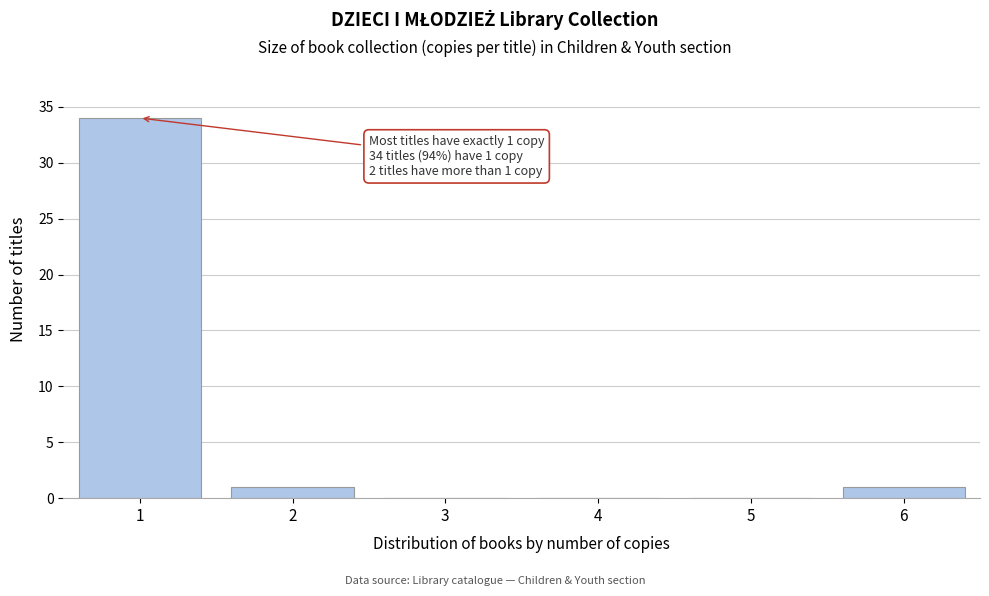

Reading left to right, transcribe all the data shown in this chart.

1=34	2=1	3=0	4=0	5=0	6=1